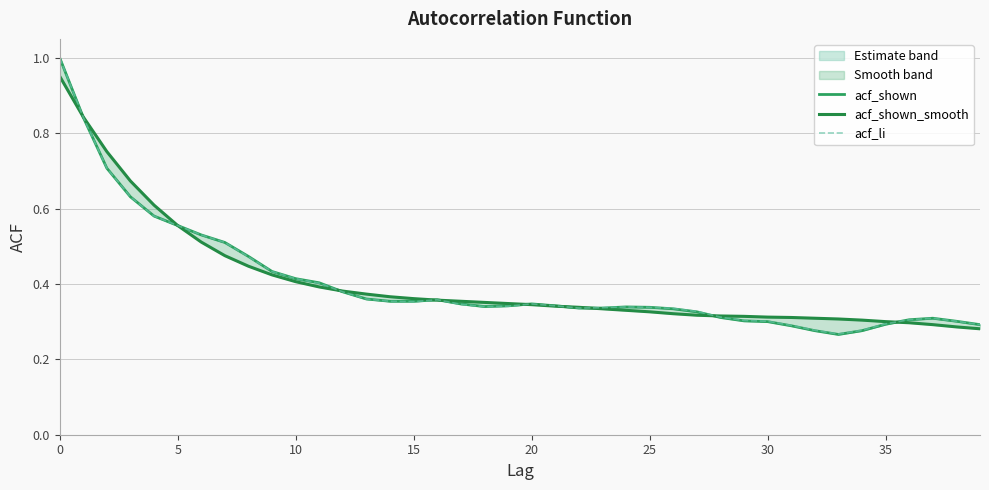

Which series has the largest total across all categories?

acf_shown_smooth